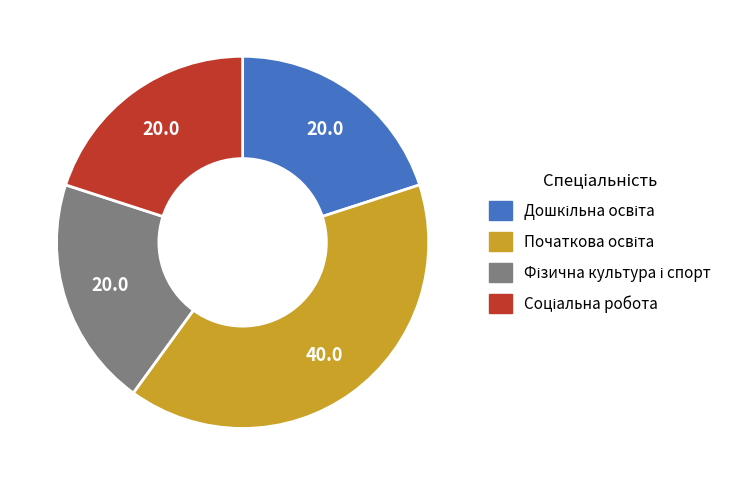

Is there a majority slice in this chart?

No